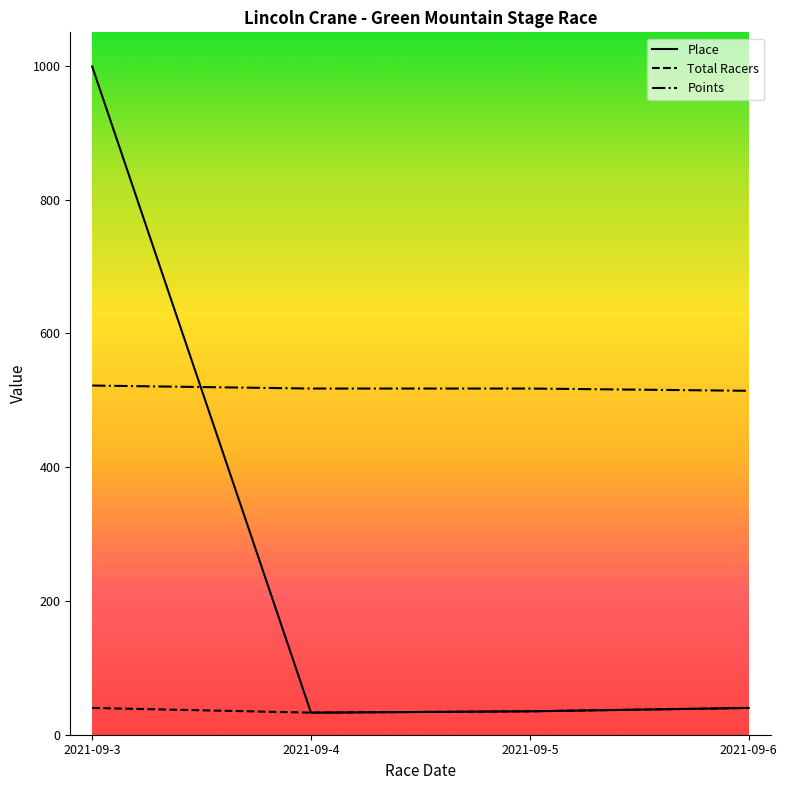

List the series in order of their overall mean, highest first.

Points, Place, Total Racers